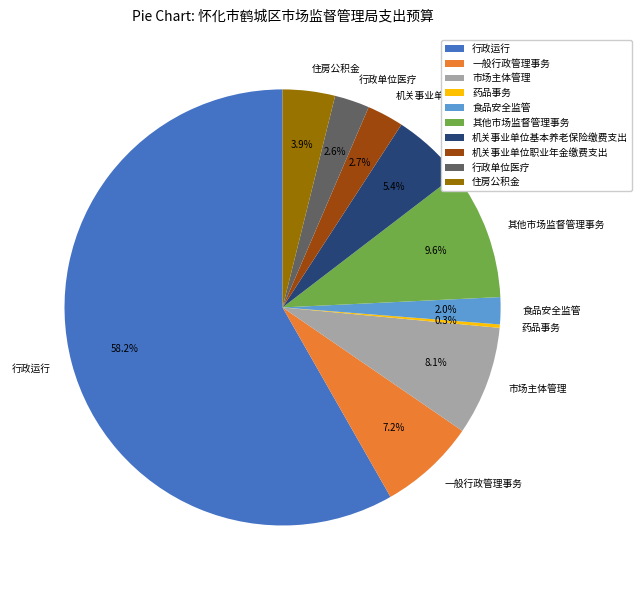

To the nearest percent, what is the difference between the largest and smallest slice percentages?

58%